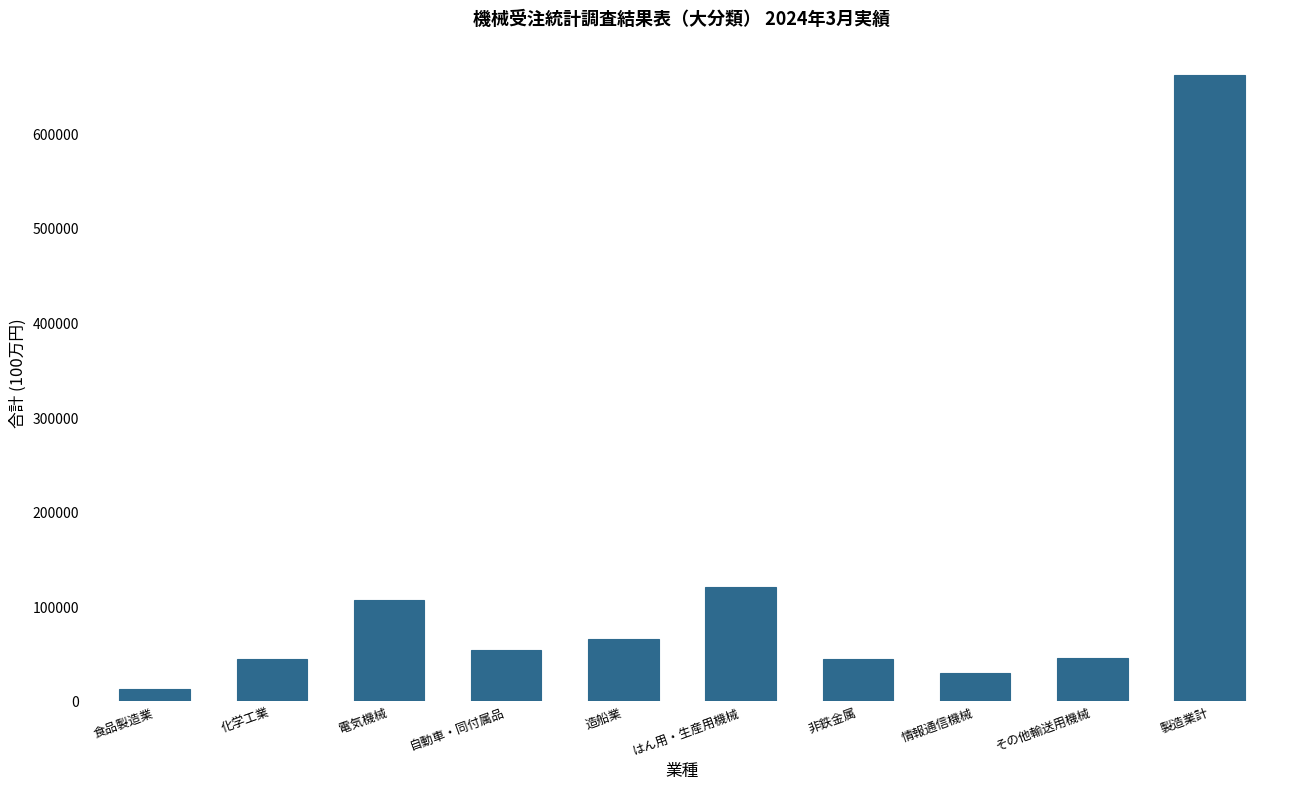

What is the label of the 4th bar from the left?

自動車・同付属品